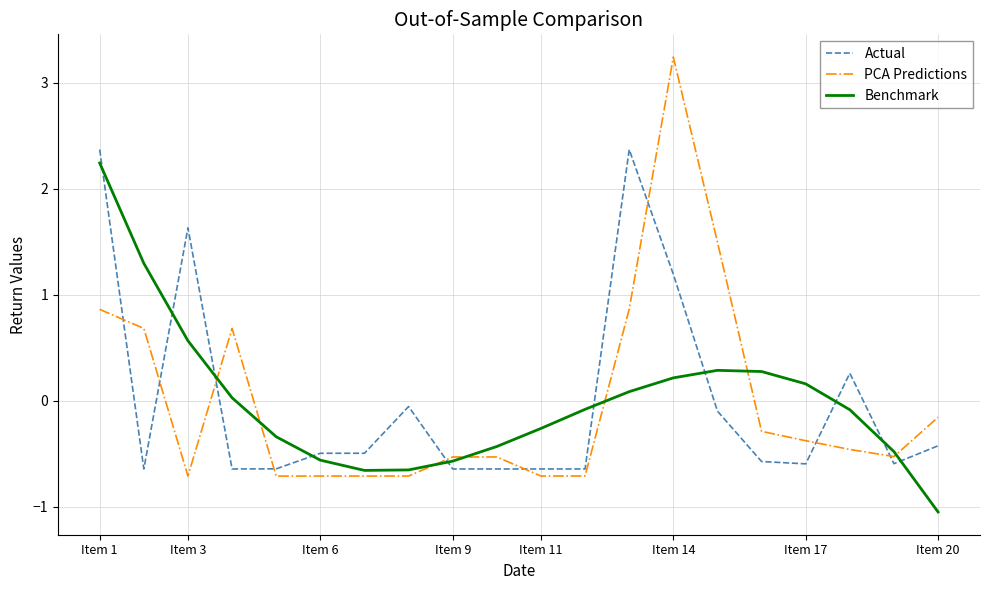

How many lines are shown in the chart?

3